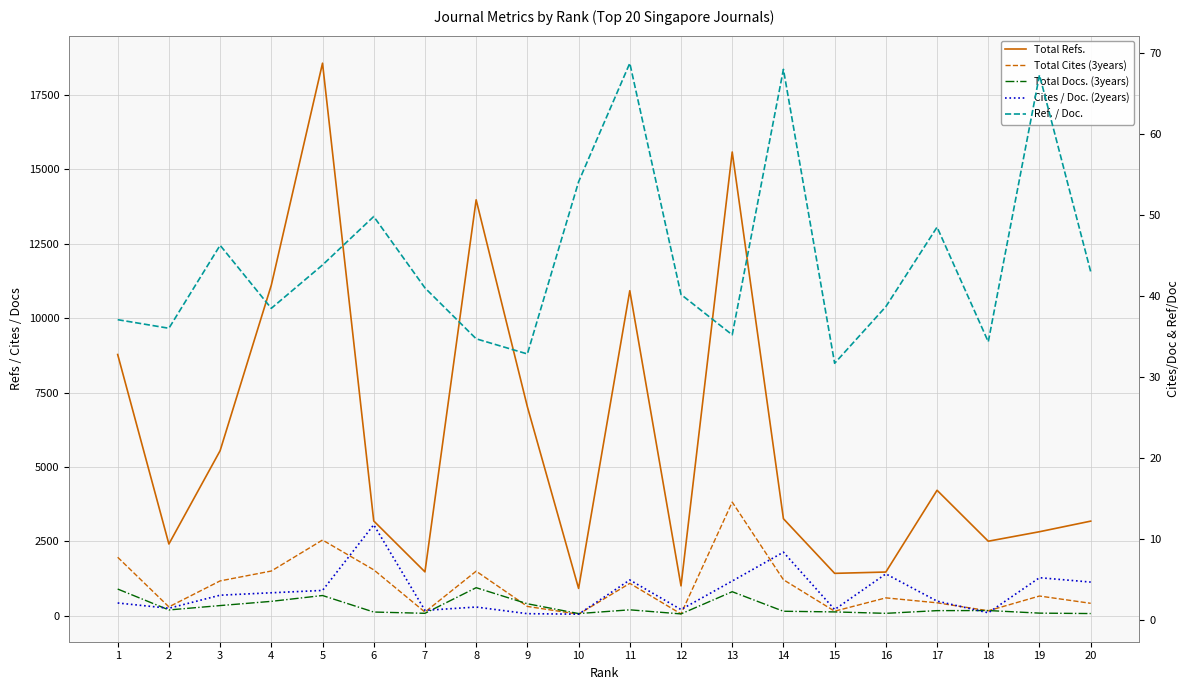

What is the value of the Cites / Doc. (2years) point at the 4th from the left?

3.4